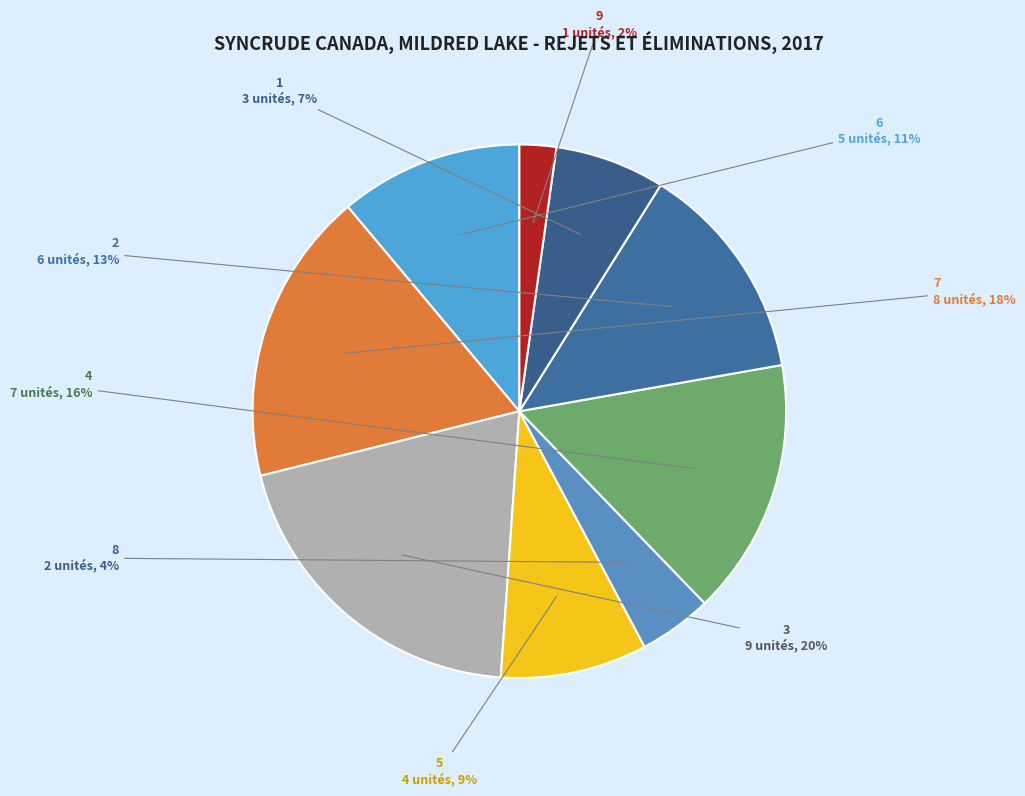

Which category has the biggest portion of the pie?

3